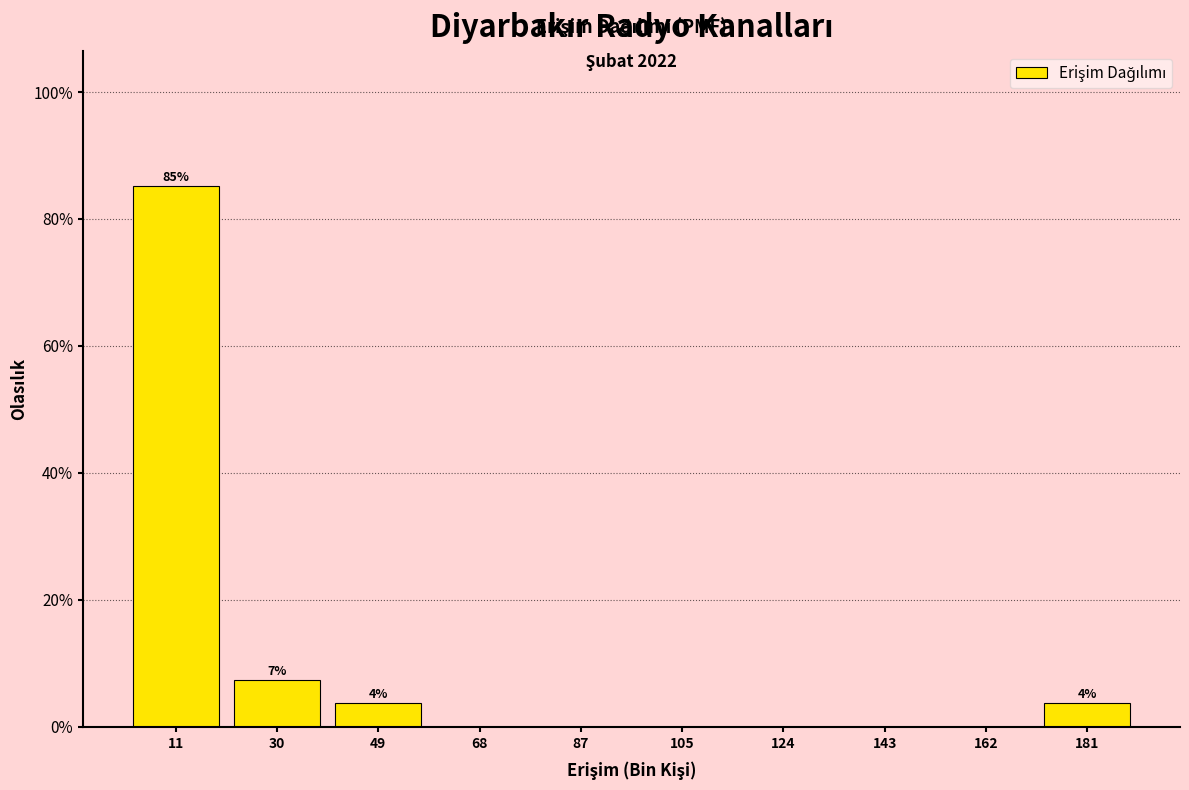

Over which range of the x-axis is the bar tallest?

2 to 20